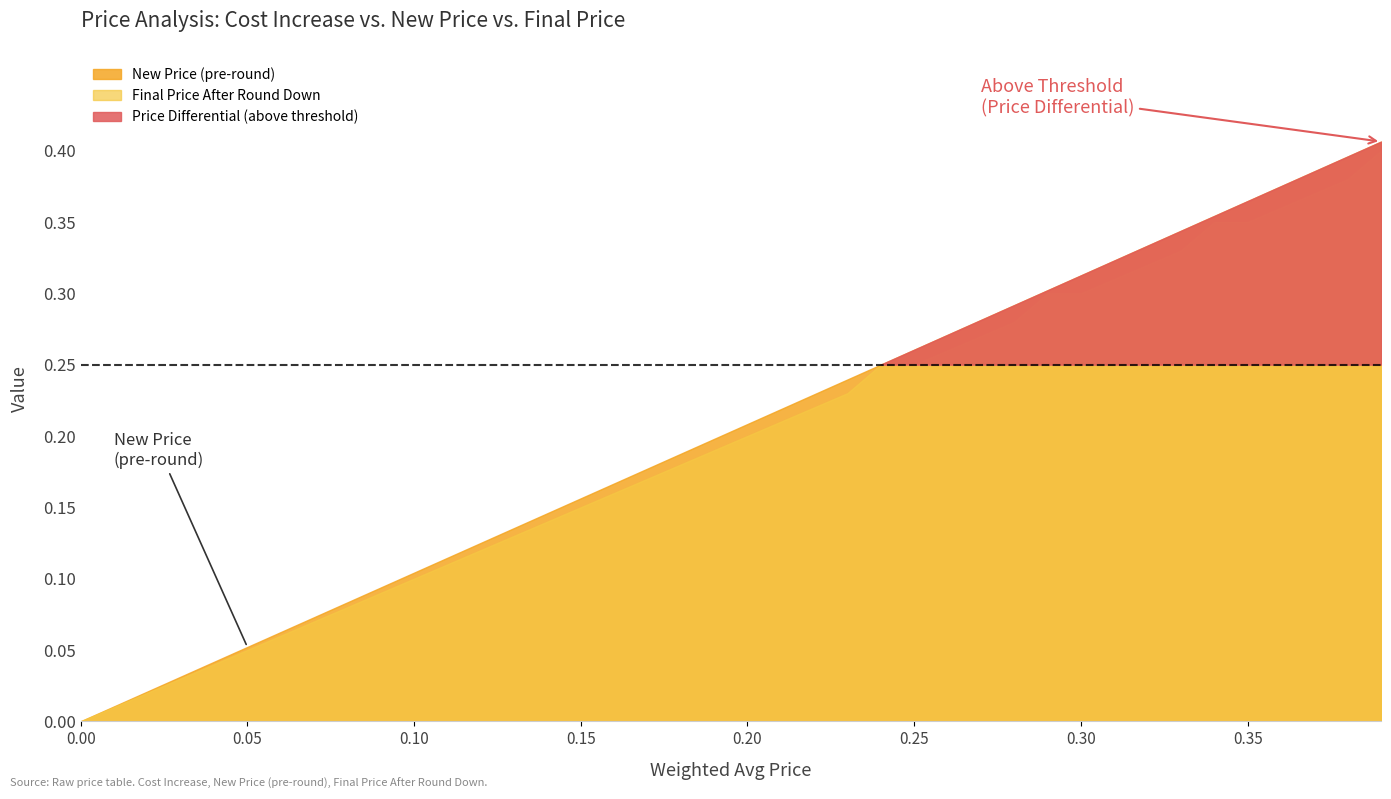

True or false: Cost Increase has more than 0 interior local peaks.

False